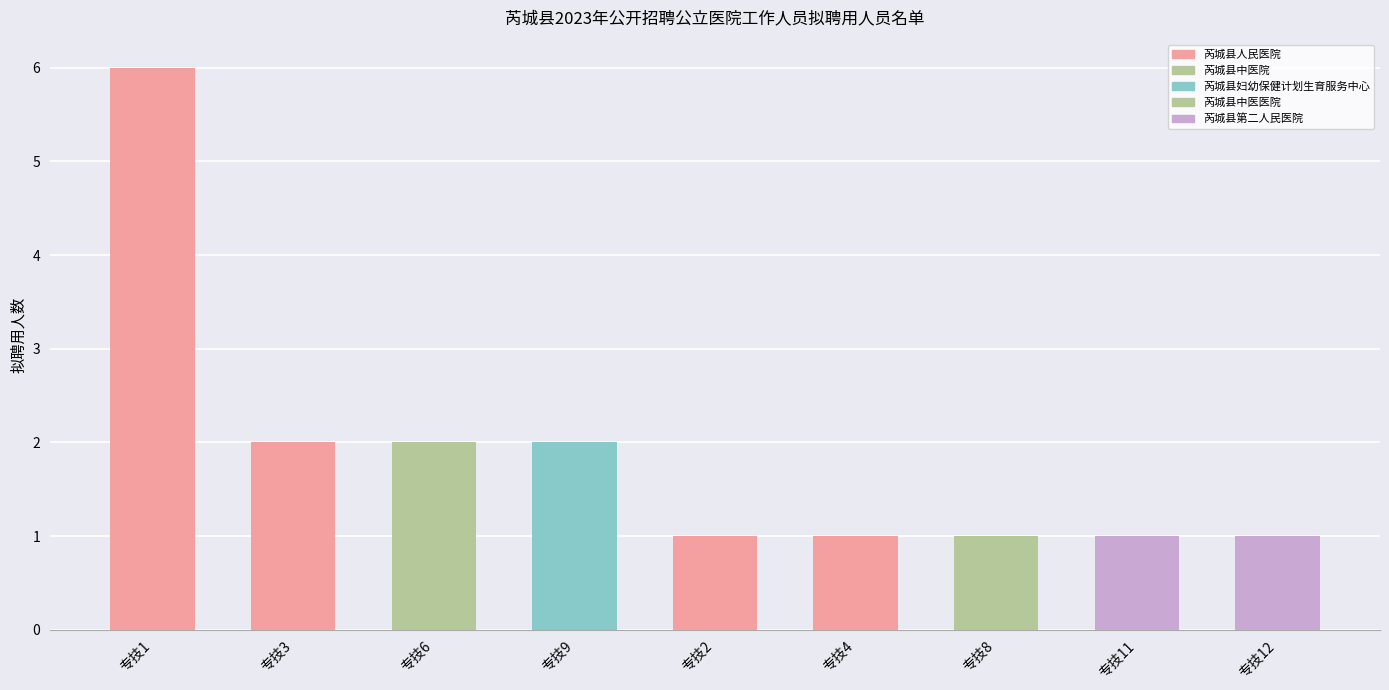

The chart shows a value of 1 at 专技4. True or false?

True